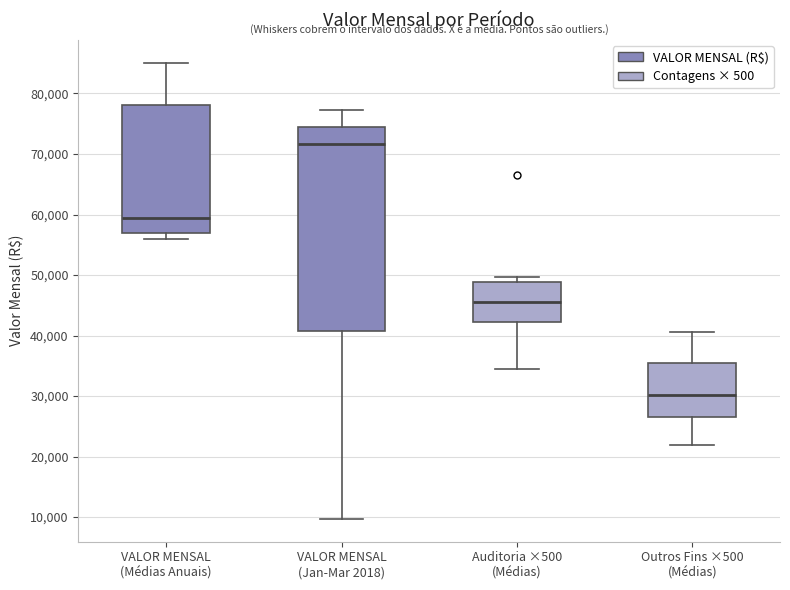

Comparing the boxes themselves (not the whiskers), which one is the tallest?

VALOR MENSAL (Jan-Mar 2018)